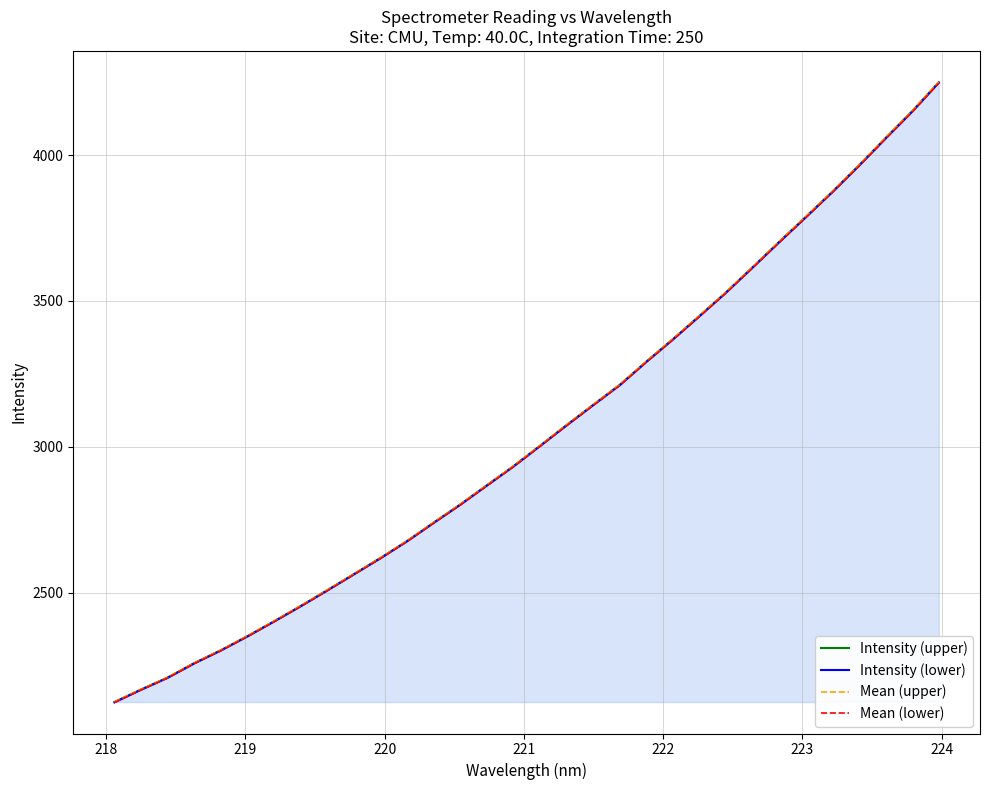

List the series in order of their overall mean, highest first.

Mean (upper), Intensity (upper), Intensity (lower), Mean (lower)